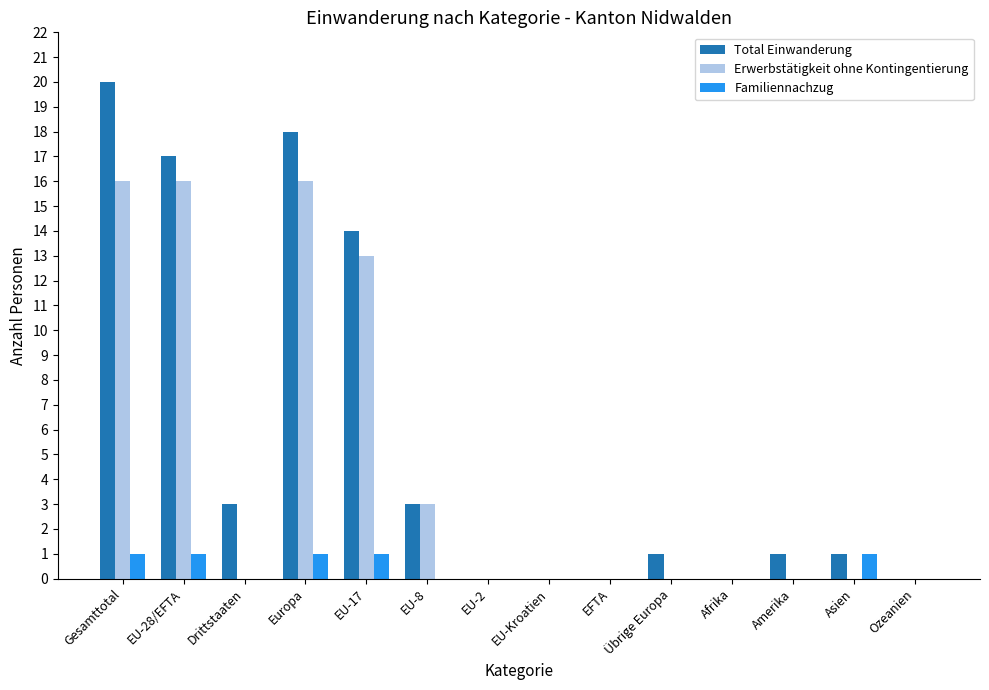

Which label corresponds to the largest value in the chart?

Gesamttotal